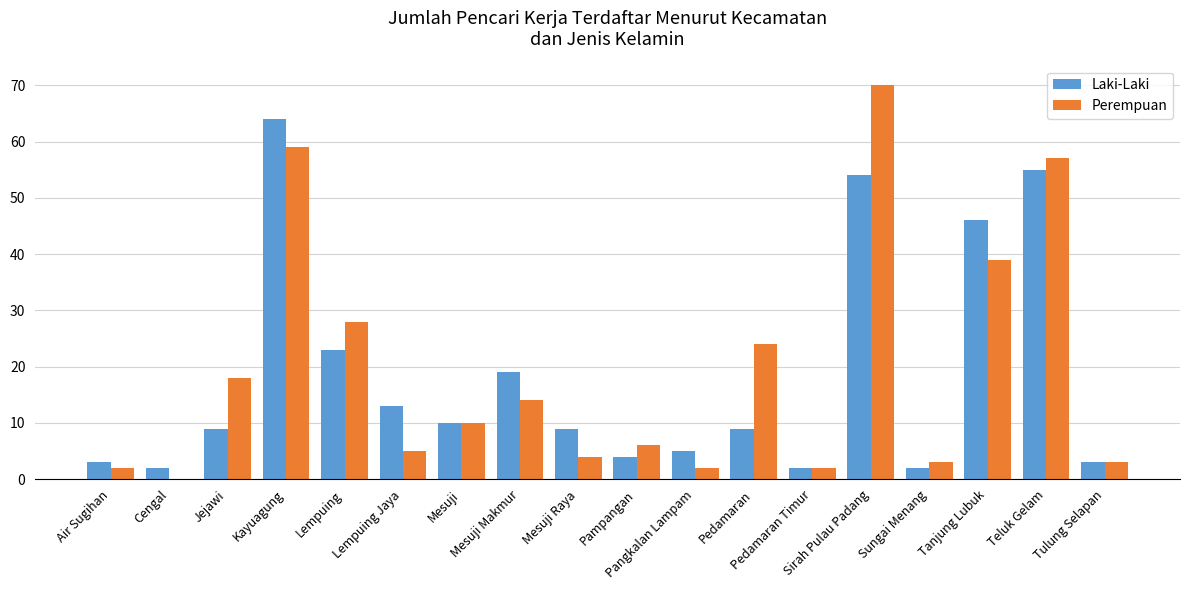

What is the sum of all Perempuan values?

346